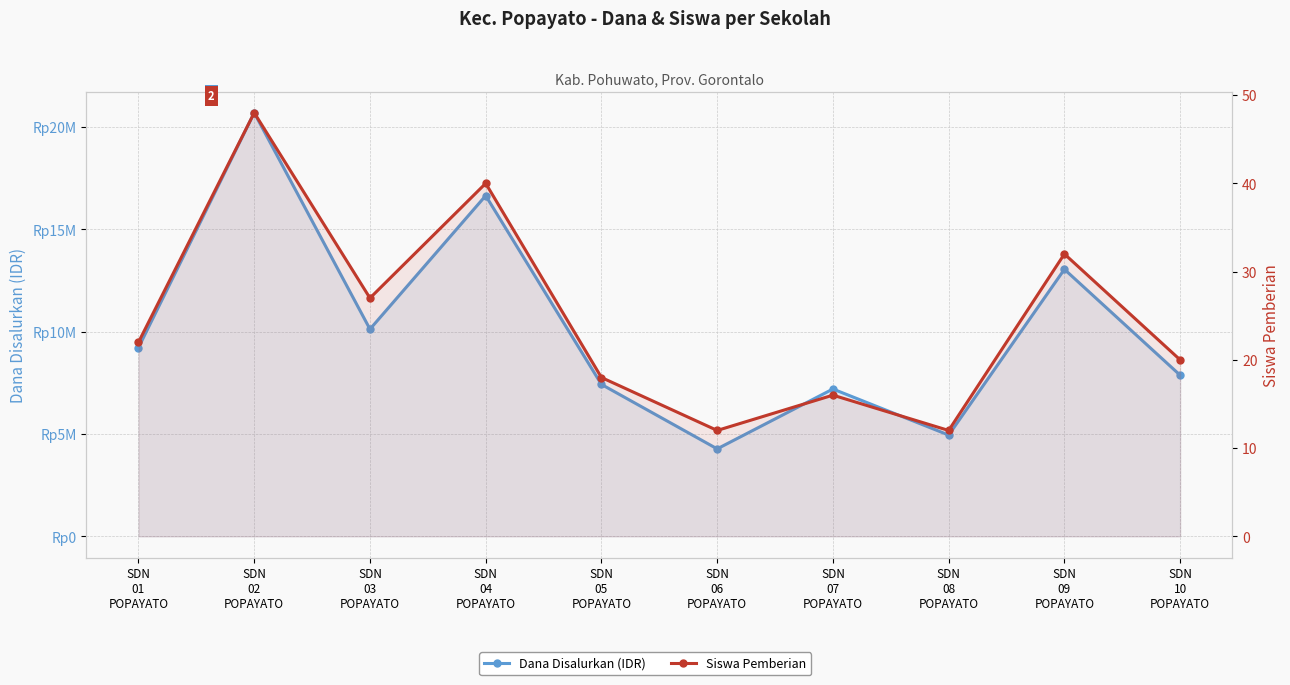

Where is Siswa Pemberian nearest to the value 30?

SDN
09
POPAYATO